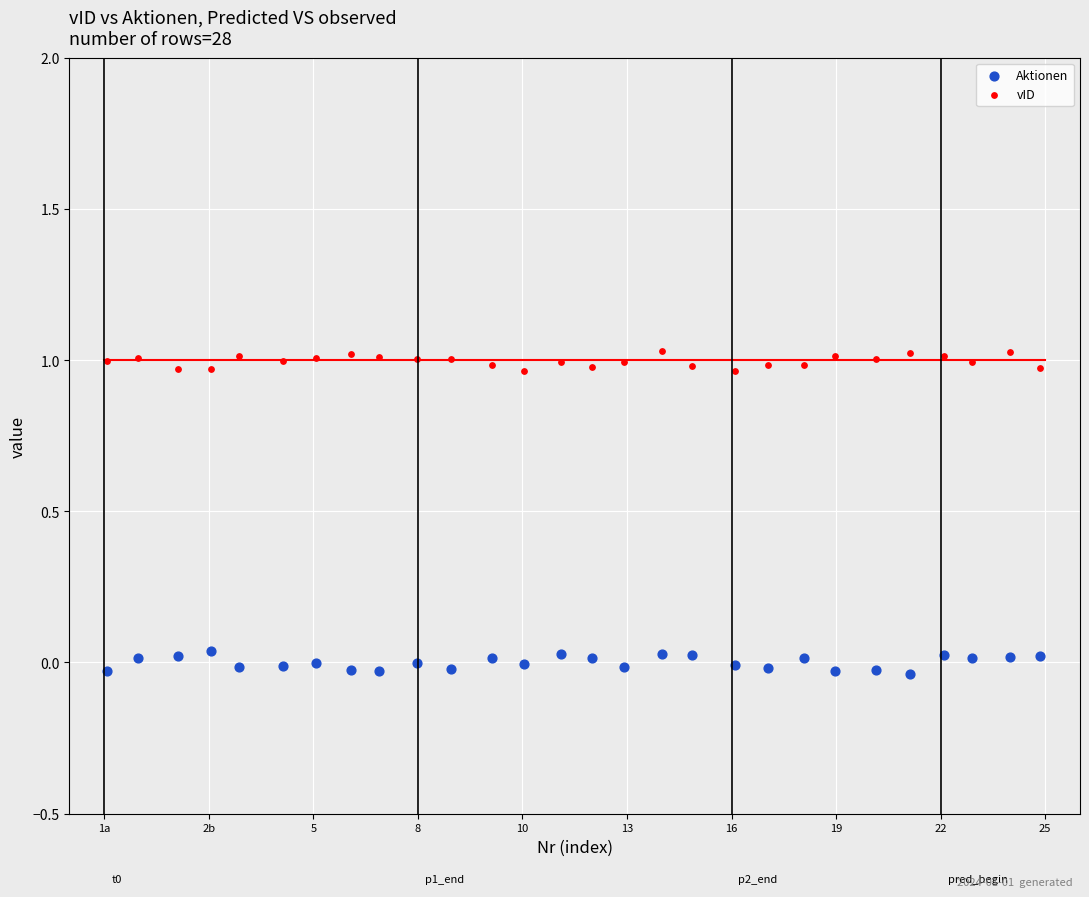

What are all the series names shown in the legend?

Aktionen, vID